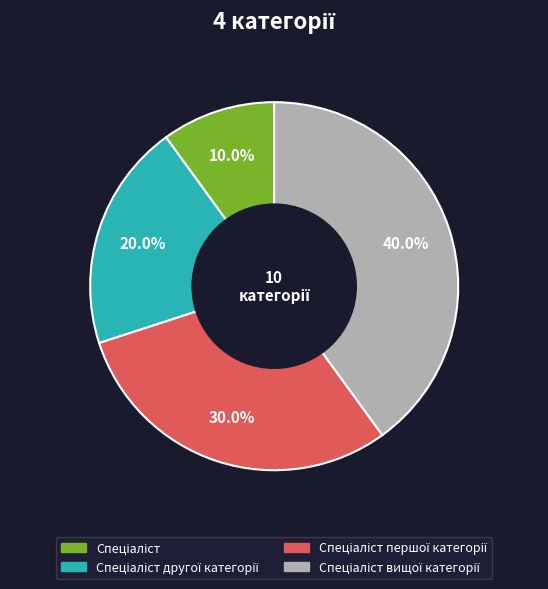

How many segments does this pie chart have?

4